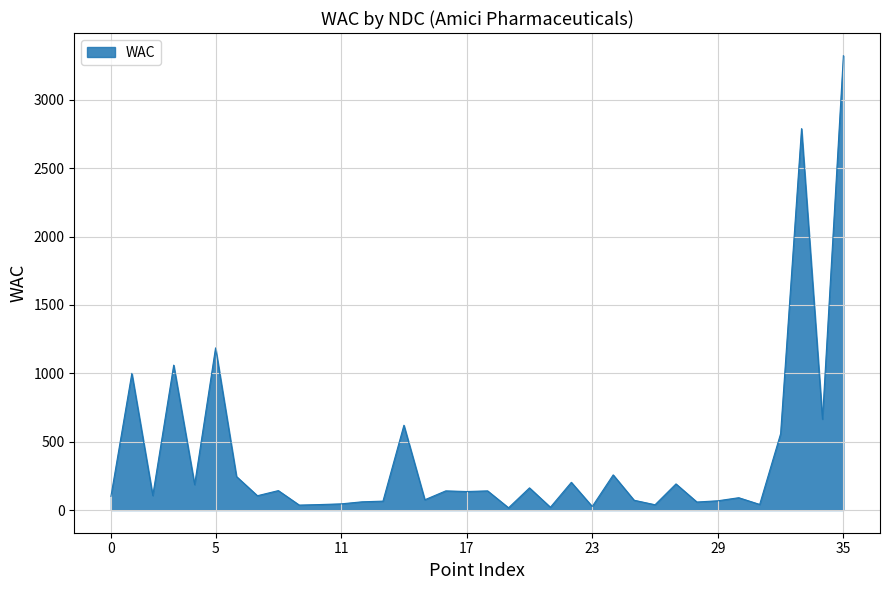

What is the difference between the maximum and minimum values?

3307.3